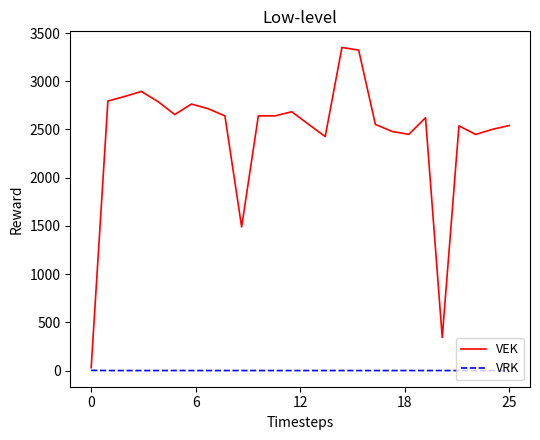

At how many categories does at least one series exceed 2997?

2